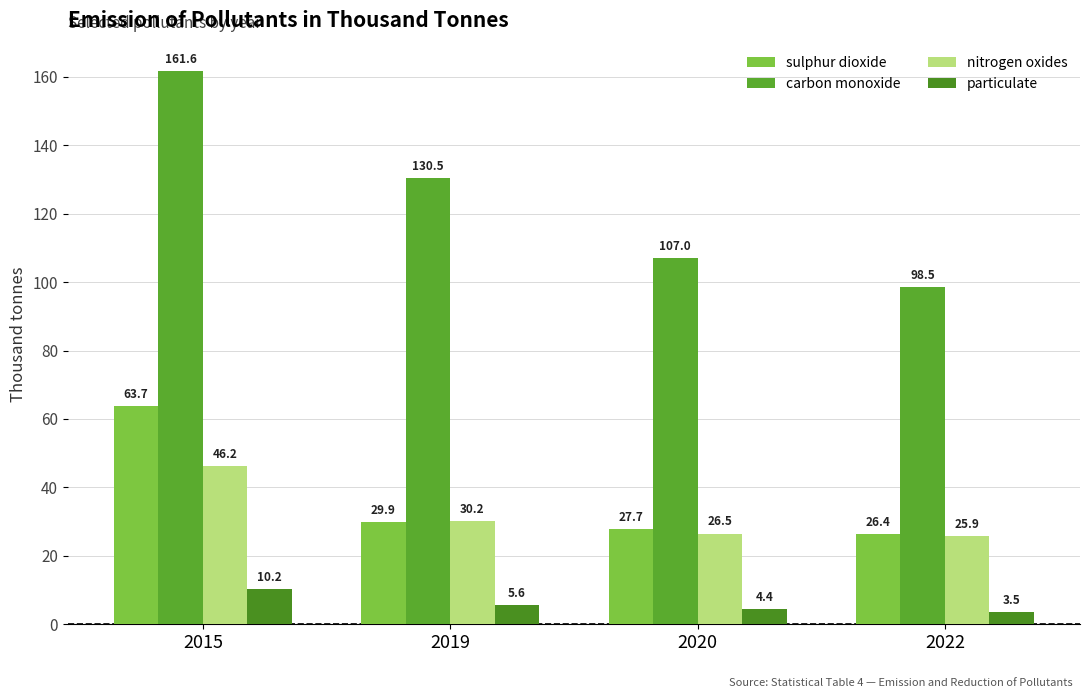

What is the total value across all series at 2022?

154.3